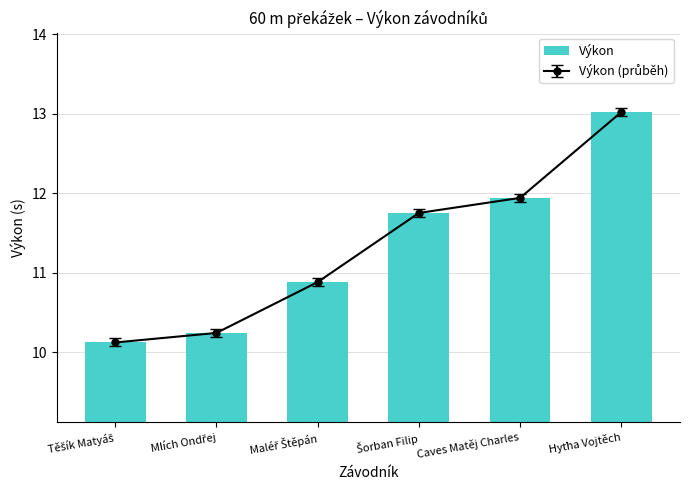

At which category does the chart reach its peak across all series?

Hyťha Vojtěch